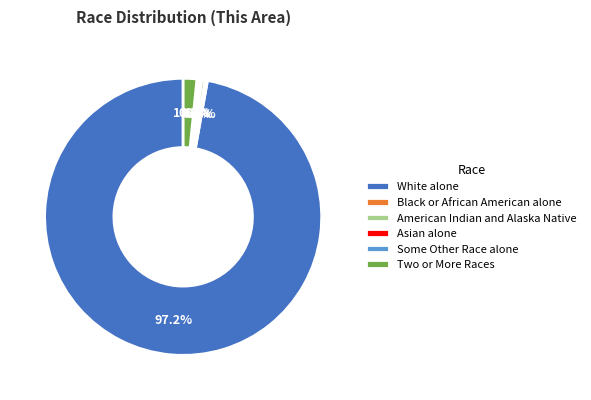

Which slice is the largest?

White alone